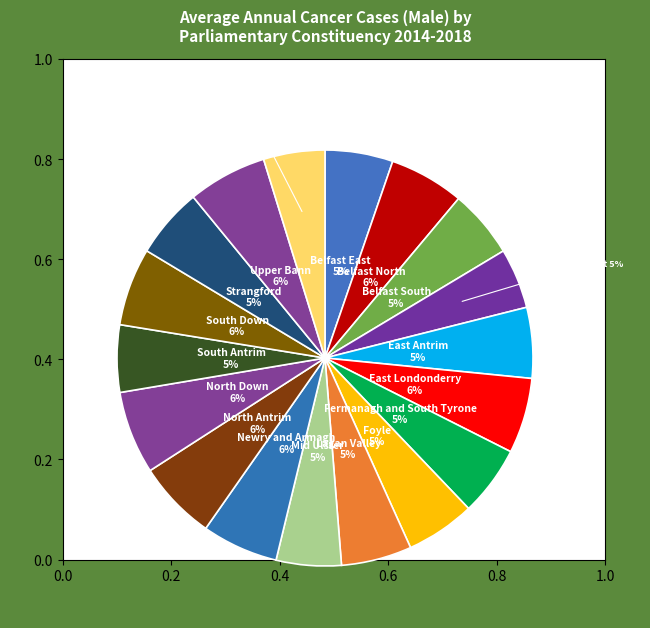

The Lagan Valley slice represents 5% of the pie. True or false?

True